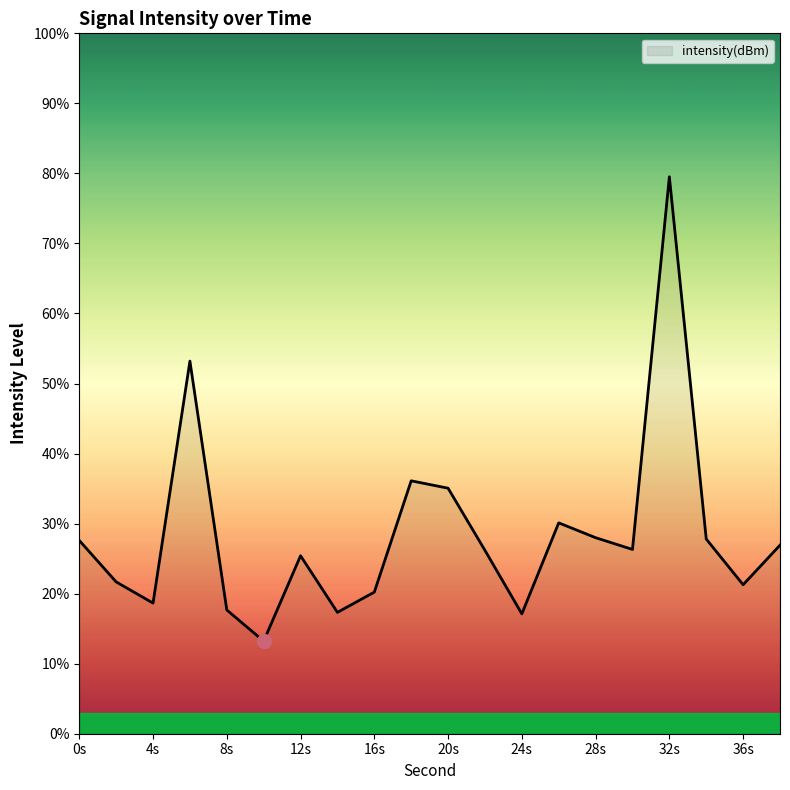

What is the difference between the maximum and minimum values?

66.3